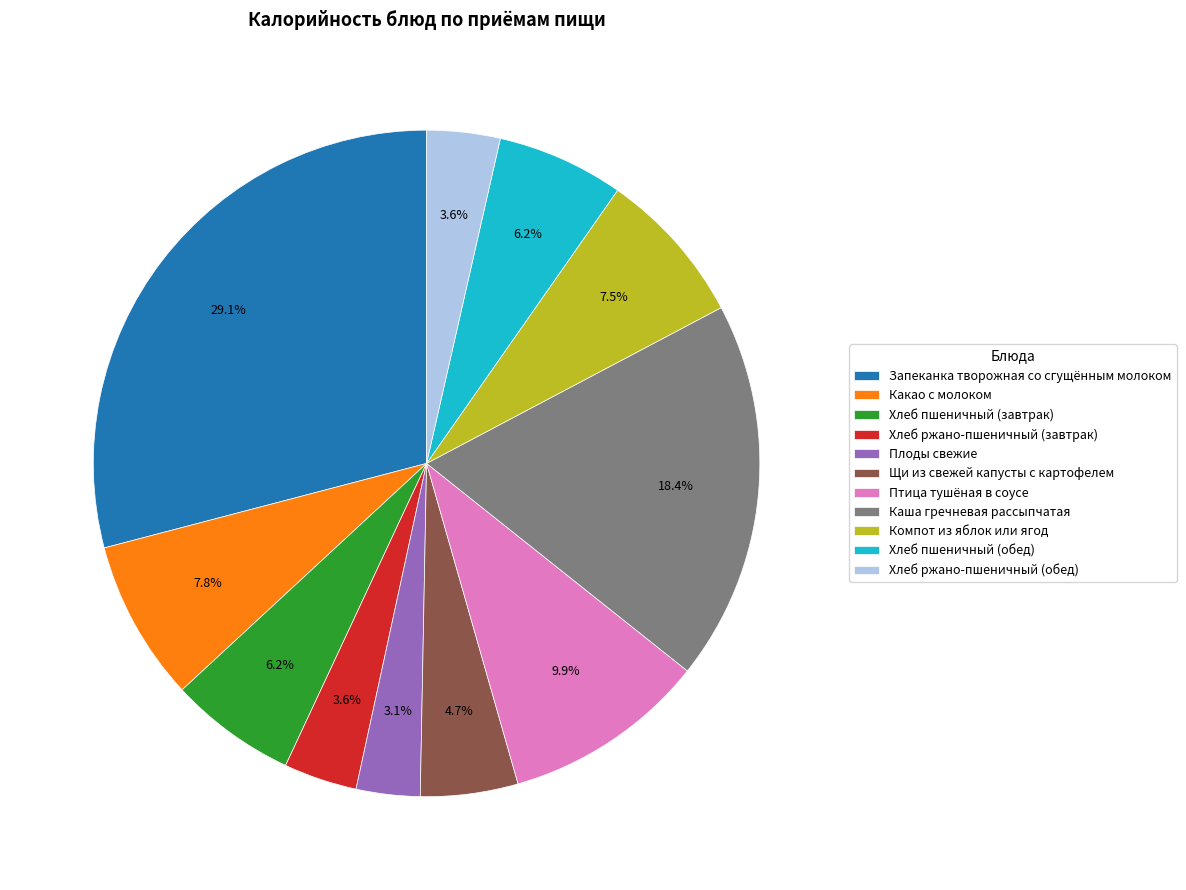

Which has a higher value, Щи из свежей капусты с картофелем or Запеканка творожная со сгущённым молоком?

Запеканка творожная со сгущённым молоком